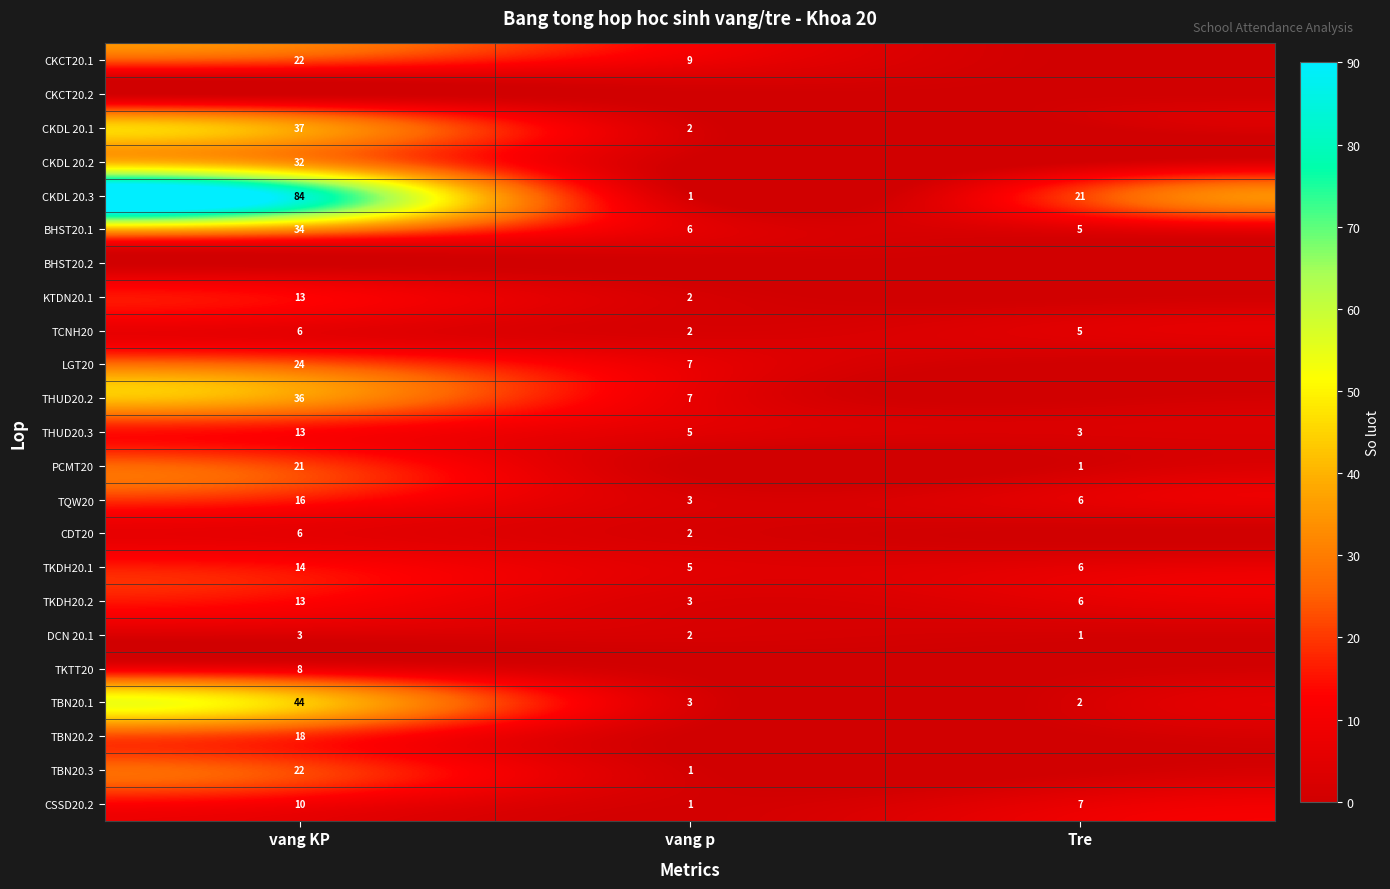

At how many categories does at least one series exceed 31?

1